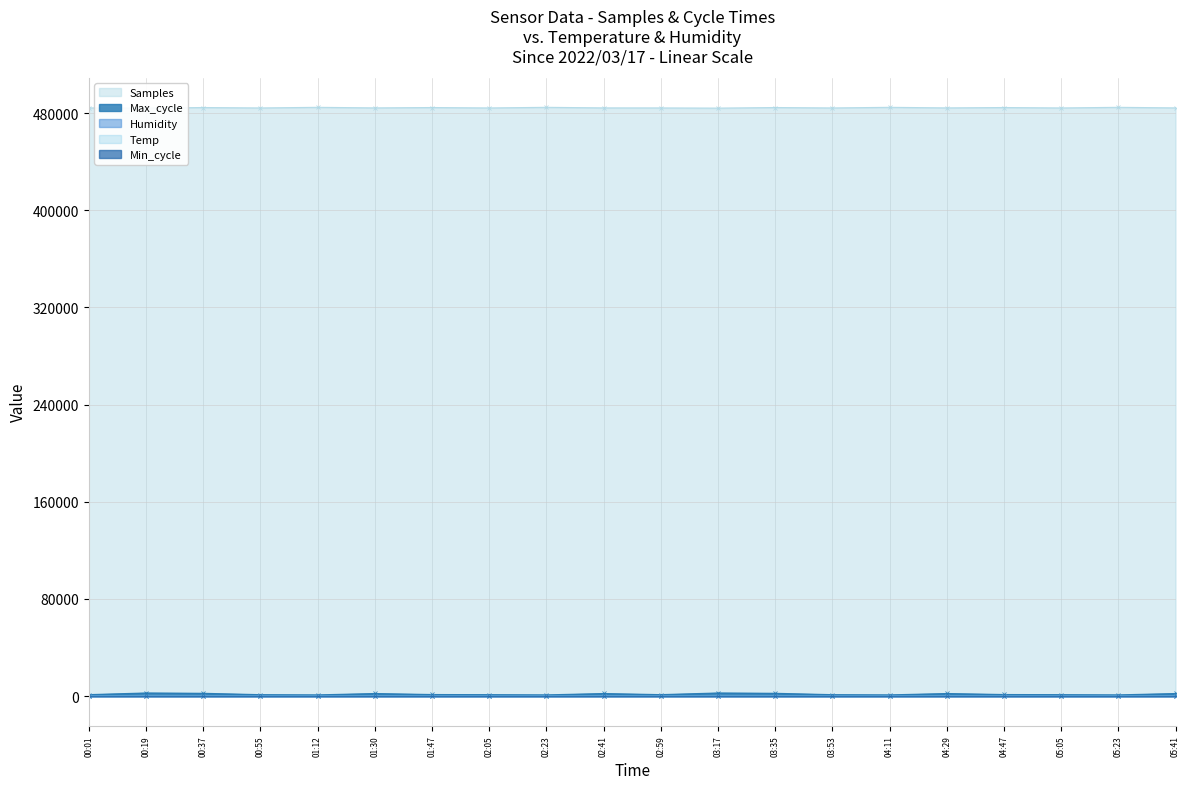

True or false: Samples and Temp cross at least once.

False